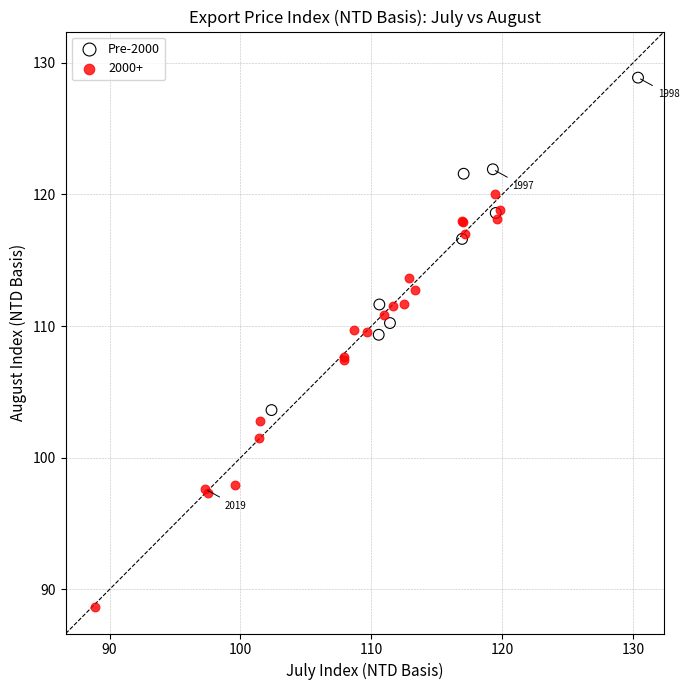

Which series reaches the minimum Y coordinate?

2000+